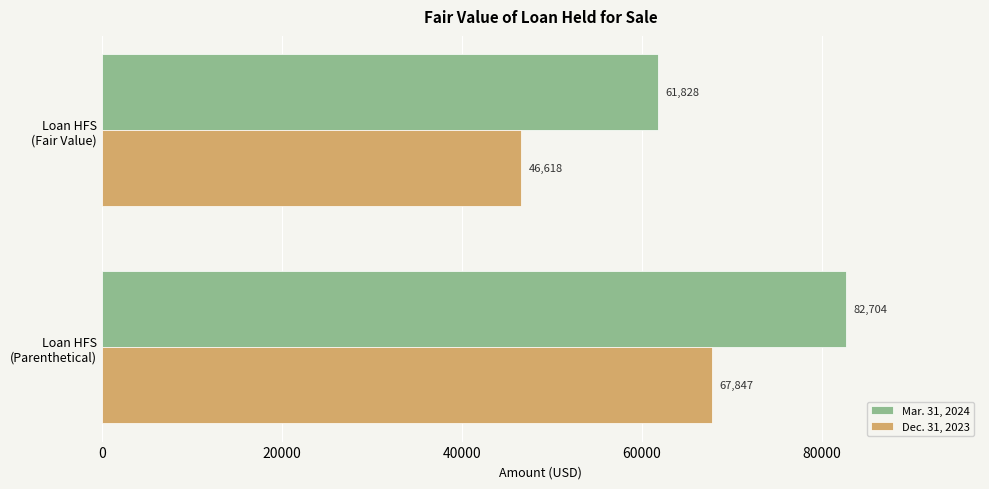

Rank the series by their average value, from highest to lowest.

Mar. 31, 2024, Dec. 31, 2023